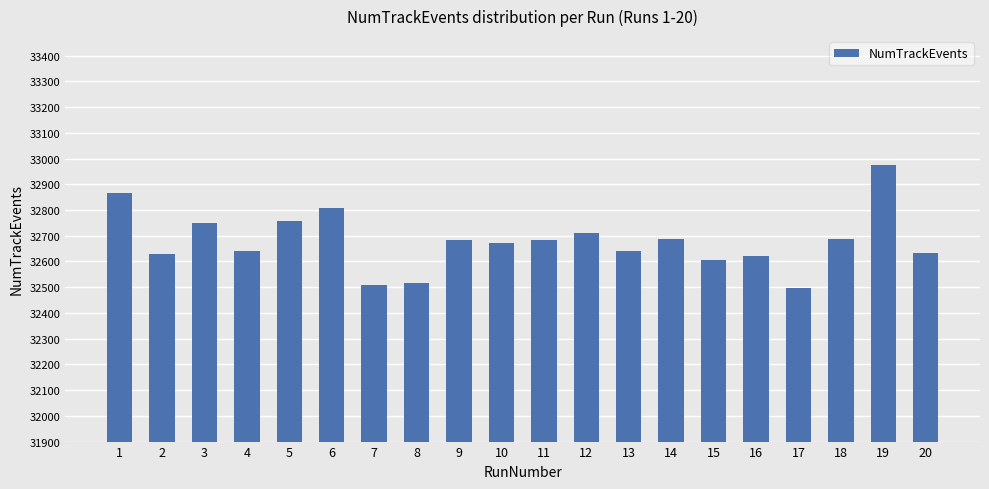

What is the smallest value displayed?

32496